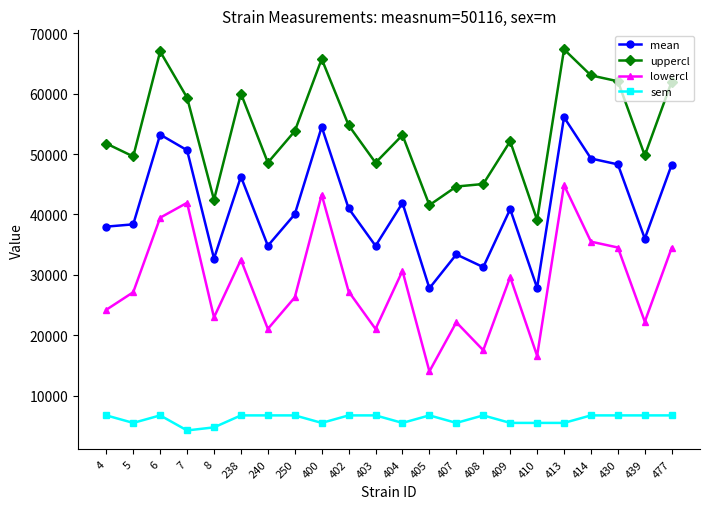

True or false: lowercl and mean intersect in this chart.

False